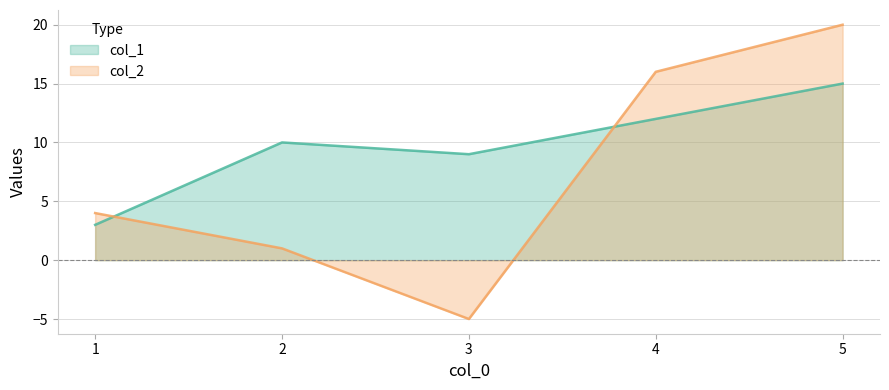

Rank the series by their average value, from lowest to highest.

col_2_line, col_1_line